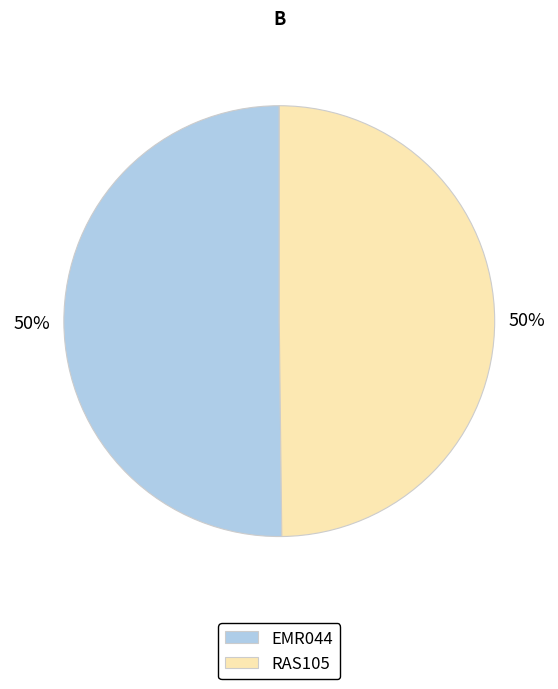

How many segments does this pie chart have?

2